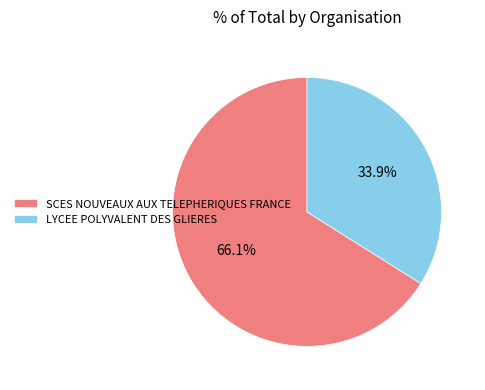

To the nearest percent, what is the combined percentage of LYCEE POLYVALENT DES GLIERES and SCES NOUVEAUX AUX TELEPHERIQUES FRANCE?

100%